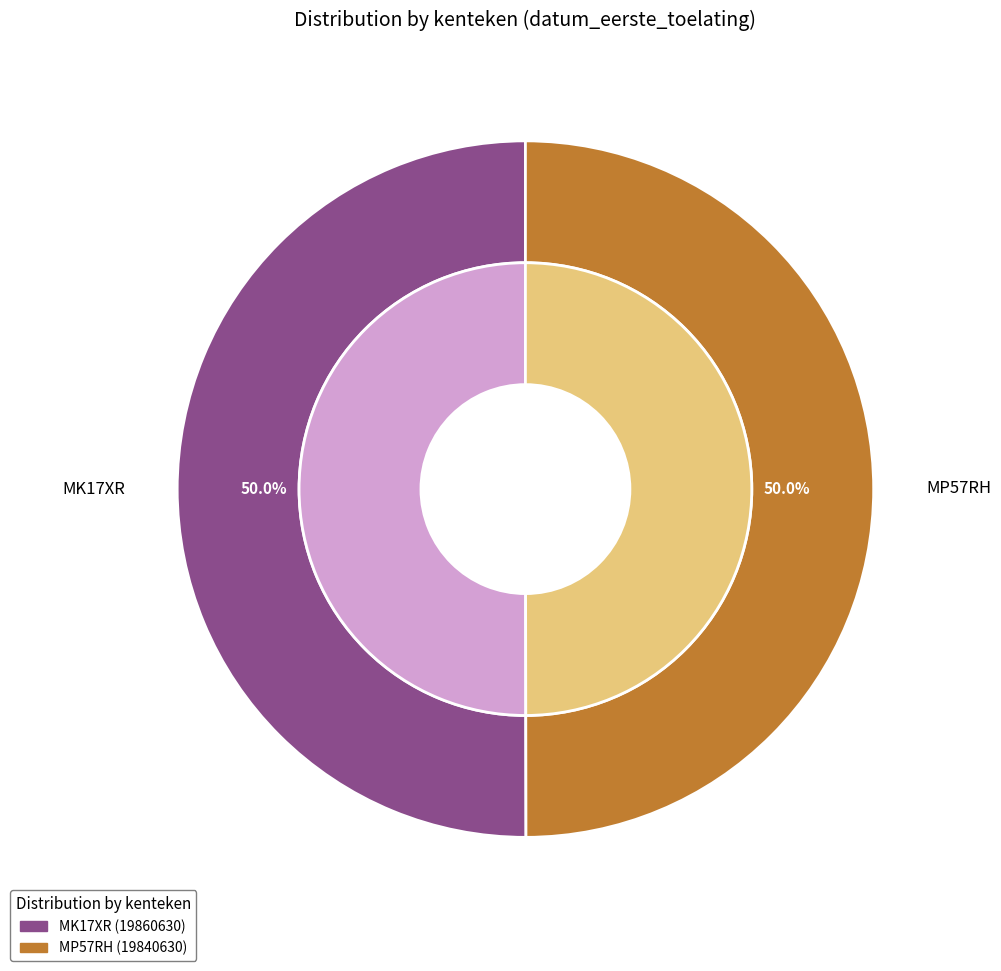

How much of the chart is everything except MP57RH?

50.0%